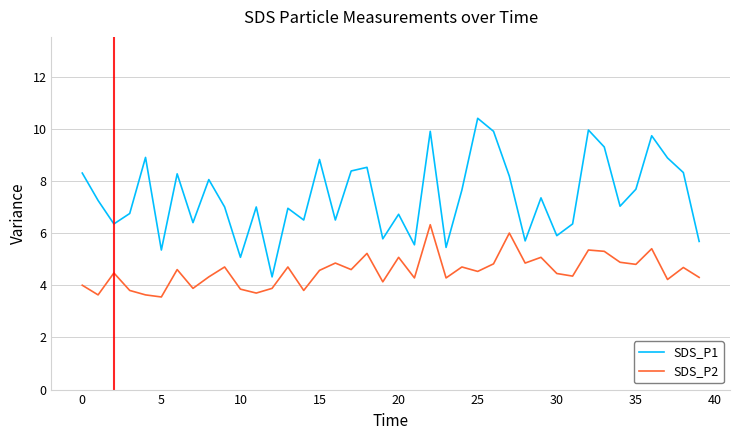

True or false: SDS_P2 and SDS_P1 cross at least once.

False